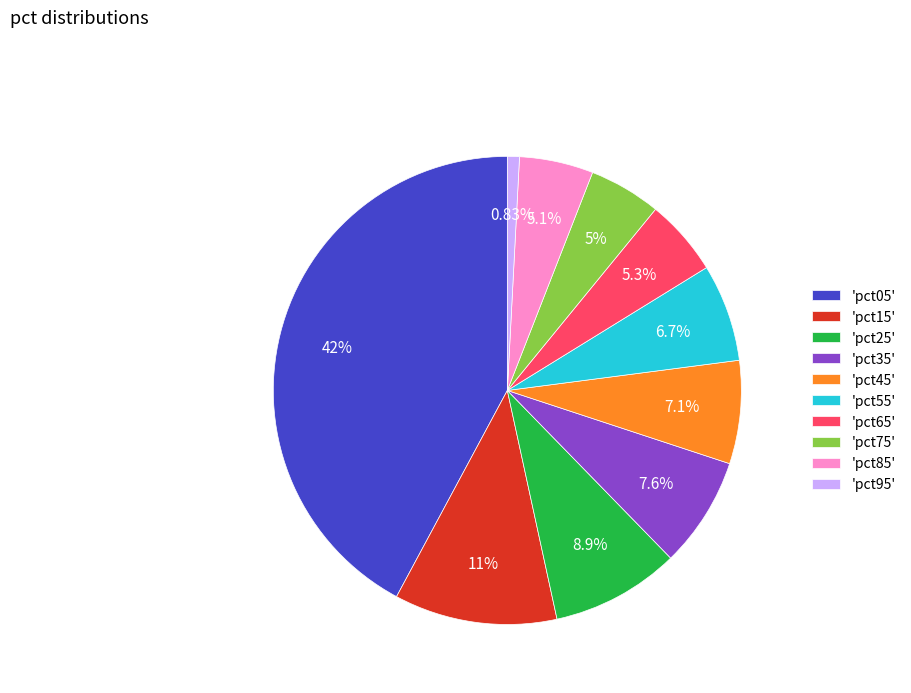

Which has a higher value, 'pct45' or 'pct85'?

'pct45'